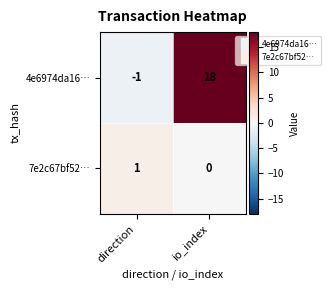

Which series has the widest spread of values?

4e6974da16…